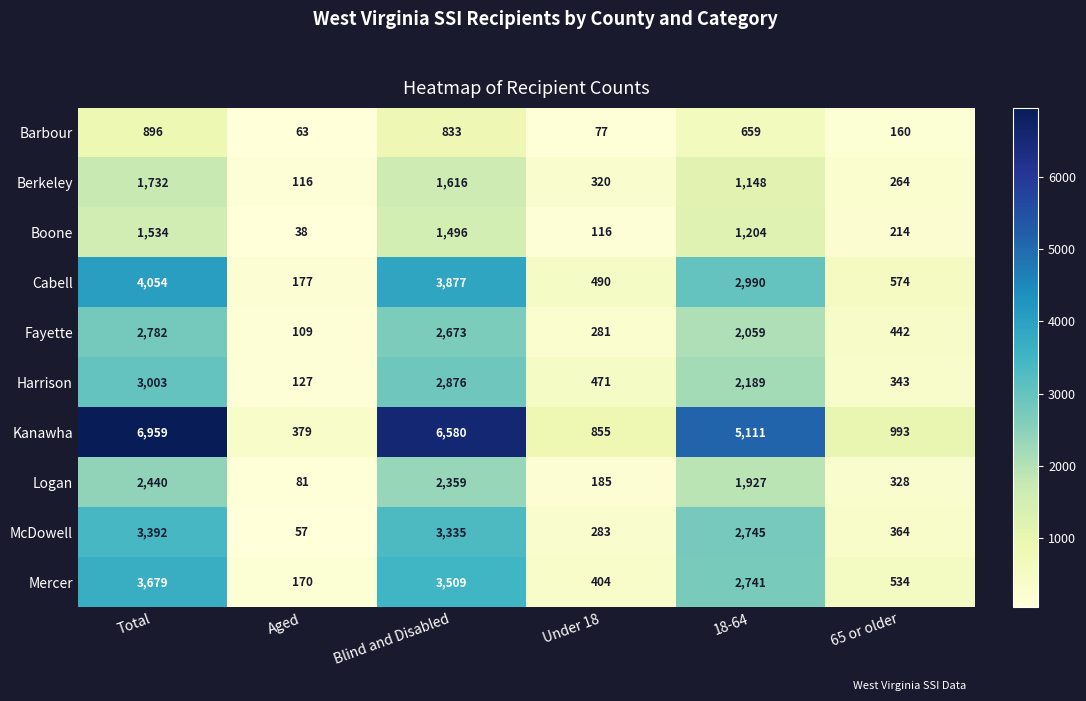

What is the total value across all series at Blind and Disabled?

29154